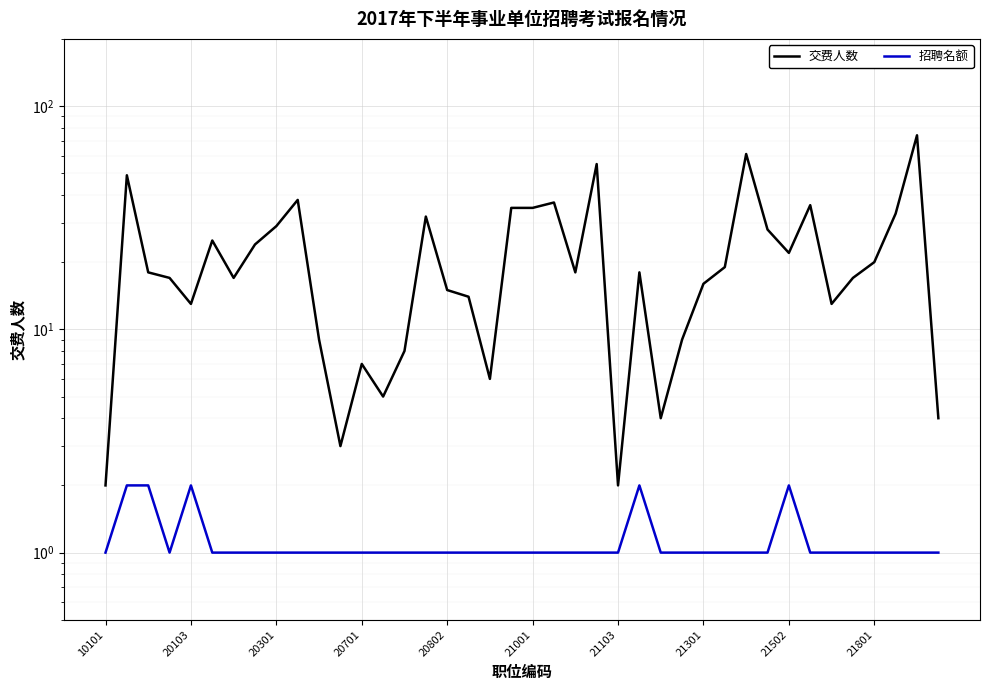

The 招聘名额 series shows 0 at 39. True or false?

False